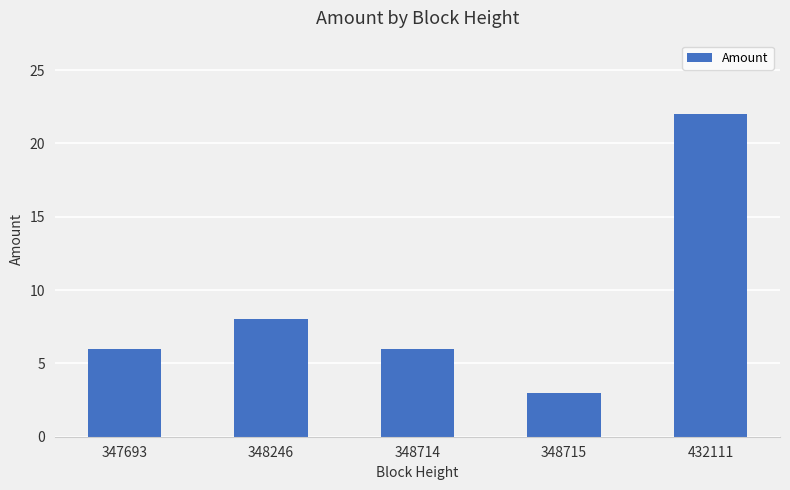

Is it true that the value at 348714 is 6?

True